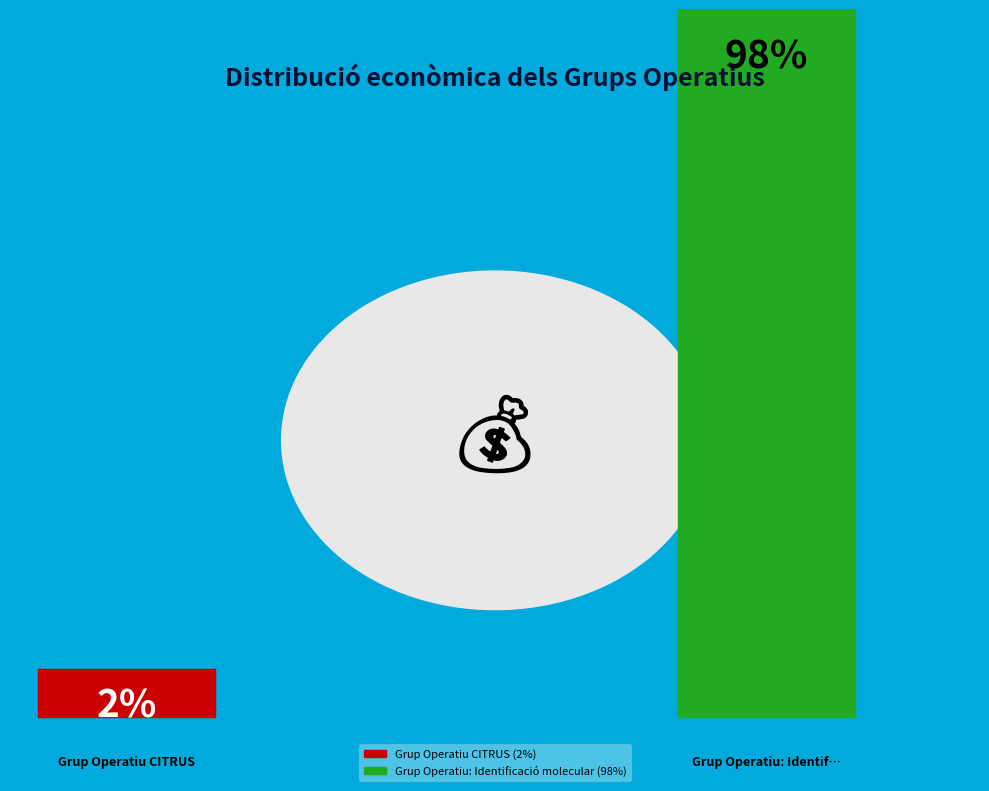

Which slice is the smallest?

Grup Operatiu CITRUS